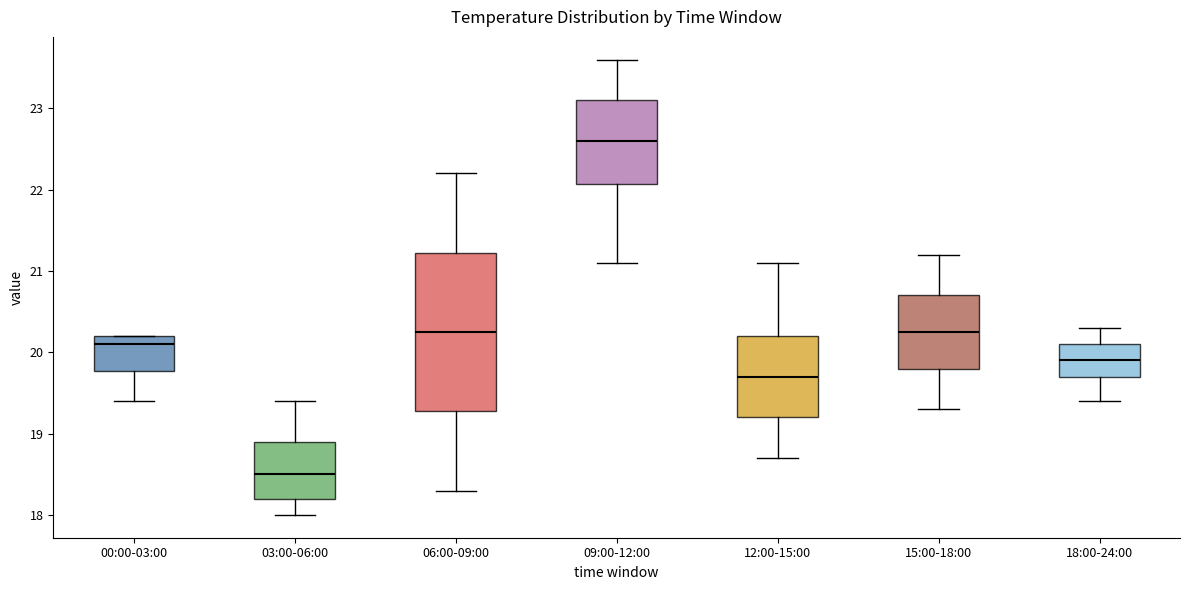

Reading left to right, read every box against the y-axis: the position of its median line, the range the box covers, and the ends of its whiskers. The values are not printed on the chart, so give them approximately, as read against the axis.

00:00-03:00: median 20.1, box 19.8 to 20.2, whiskers 19.4 to 20.2
03:00-06:00: median 18.5, box 18.2 to 18.9, whiskers 18.0 to 19.4
06:00-09:00: median 20.3, box 19.3 to 21.2, whiskers 18.3 to 22.2
09:00-12:00: median 22.6, box 22.1 to 23.1, whiskers 21.1 to 23.6
12:00-15:00: median 19.7, box 19.2 to 20.2, whiskers 18.7 to 21.1
15:00-18:00: median 20.3, box 19.8 to 20.7, whiskers 19.3 to 21.2
18:00-24:00: median 19.9, box 19.7 to 20.1, whiskers 19.4 to 20.3